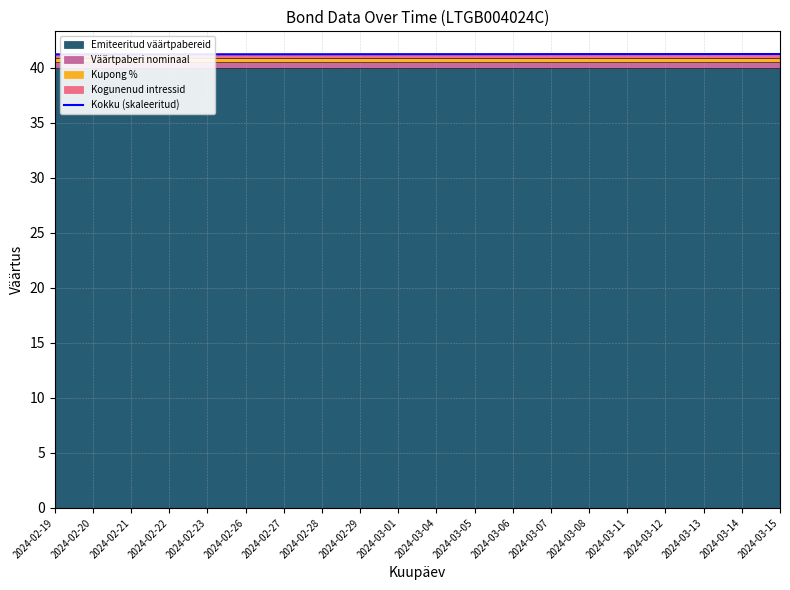

Is it true that the value at 2024-03-14 is 41.3?

True